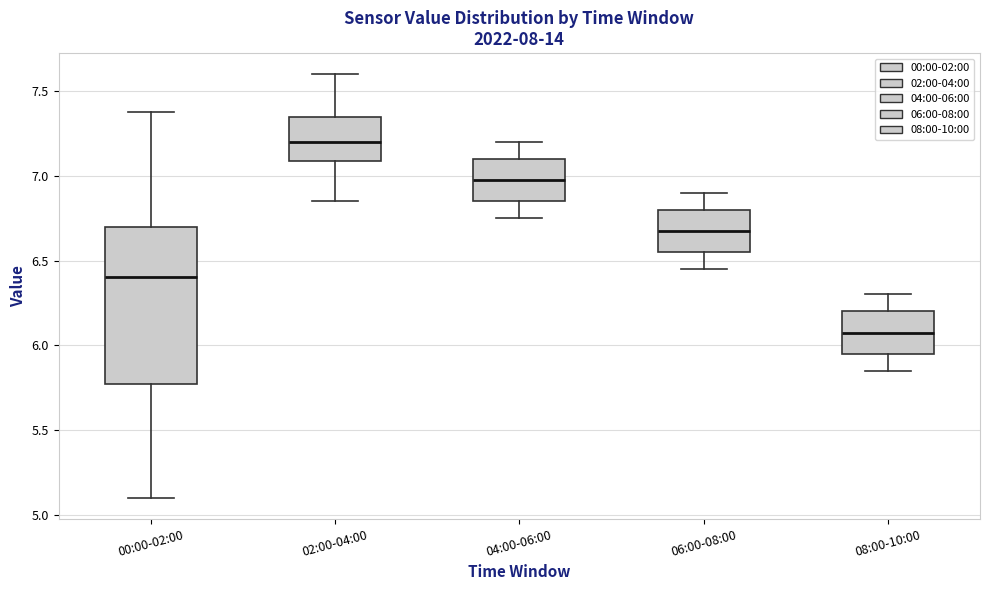

Where is the lower edge of the box for 02:00-04:00 on the y-axis? The values are not printed on the chart, so give them approximately, as read against the axis.

7.10